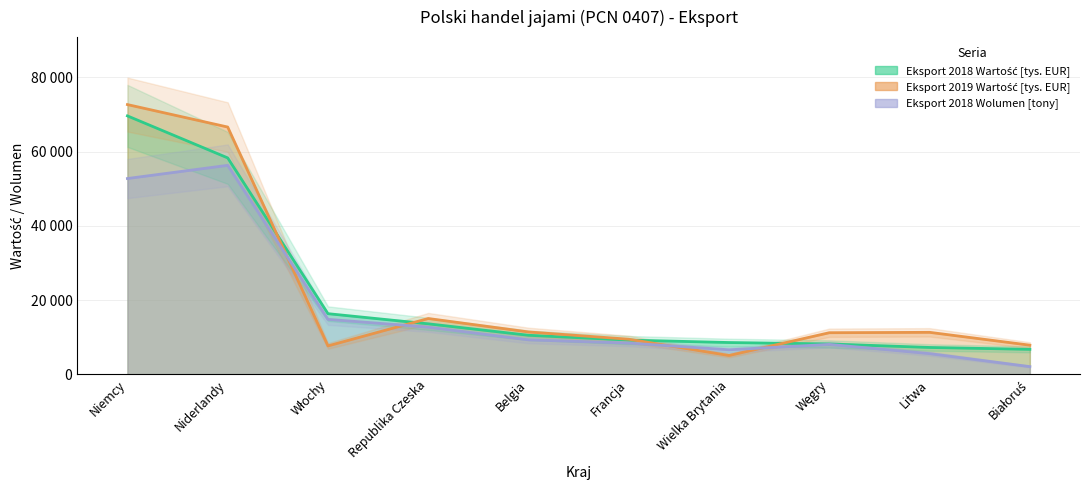

The value of Eksport 2018 Wolumen [tony] at Niemcy is 52770.5. True or false?

True